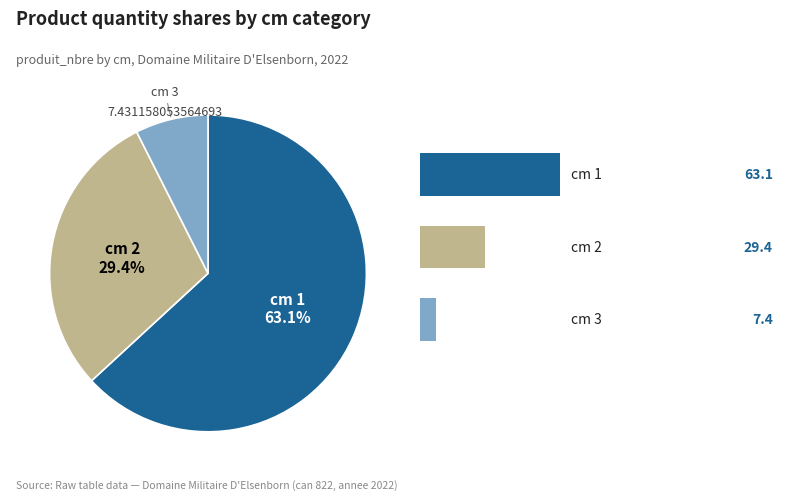

Count the number of slices in the pie.

3